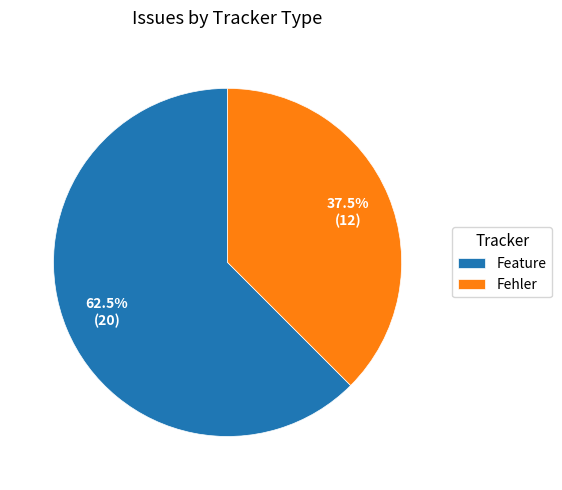

Approximately how many times larger is the value at Feature compared to Fehler?

1.7